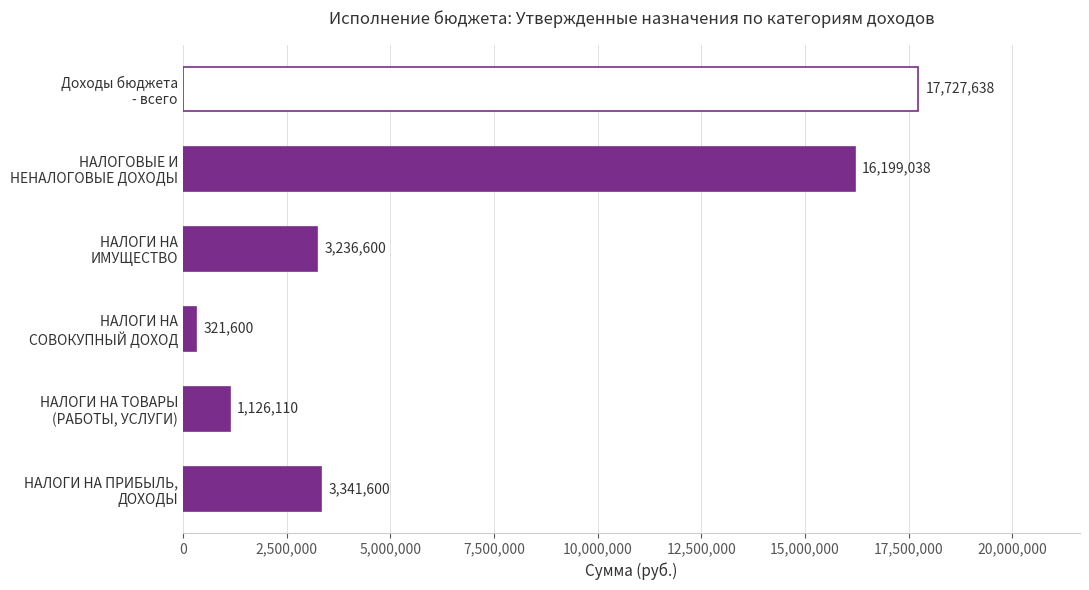

What is the maximum value shown in the chart?

17727637.6